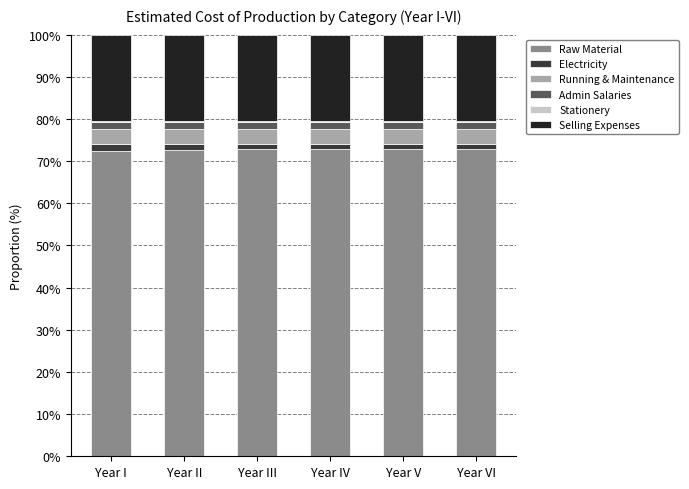

What is the highest value of the Raw Material series?

72.9